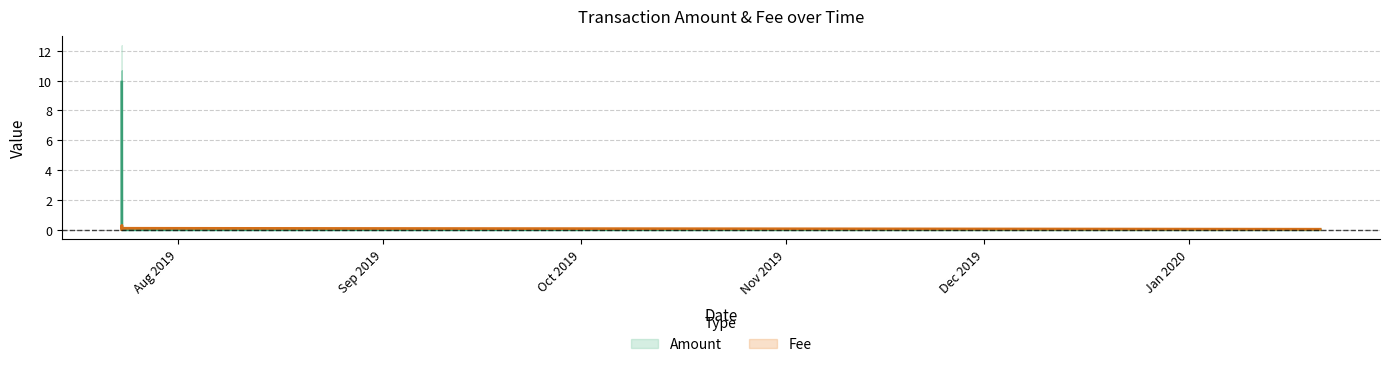

List the labels in order of Fee value, largest first.

2019-07-23 11:02:38, 2019-07-23 11:02:38, 2019-07-23 11:02:38, 2019-07-23 11:13:46, 2020-01-20 19:19:22, 2019-07-23 10:41:53